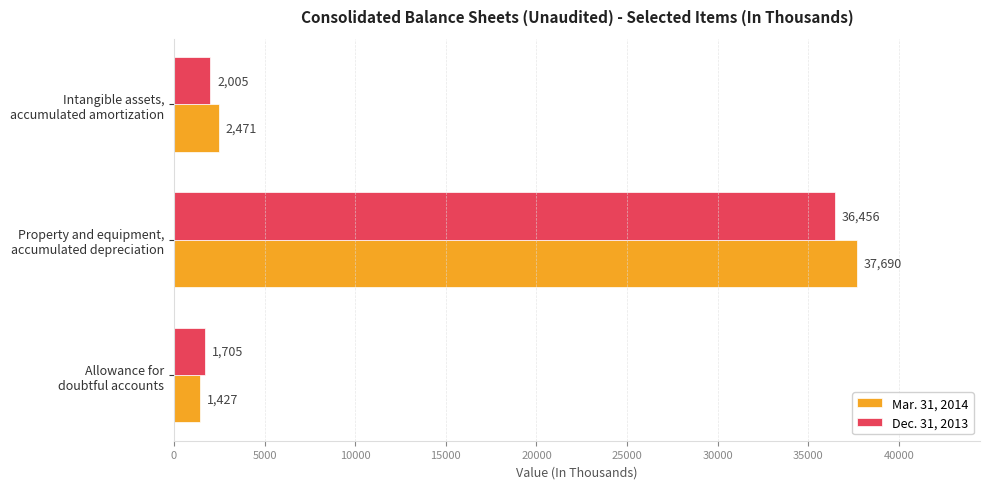

What is the sum of all Mar. 31, 2014 values?

41588